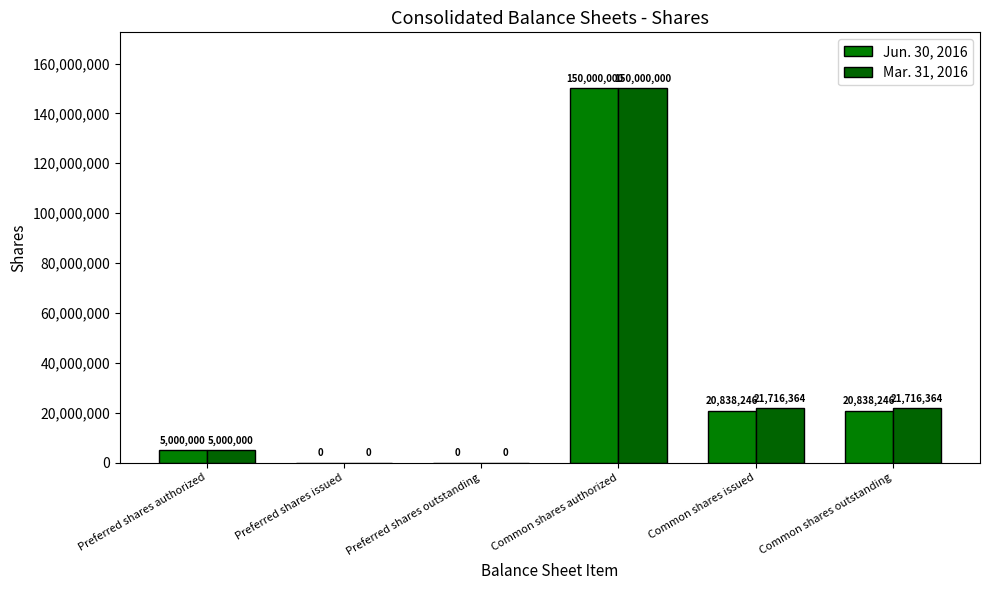

How many groups of bars are there?

6